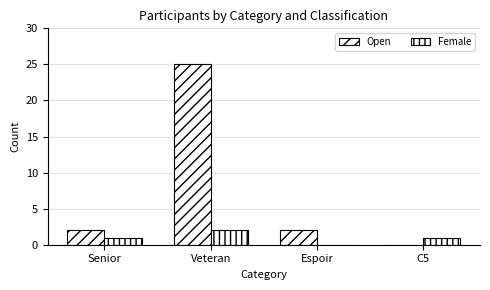

How many values in Open are above zero?

3